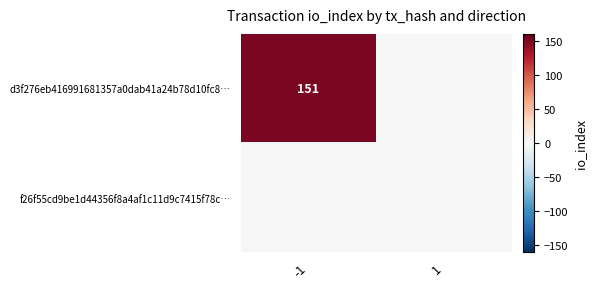

The d3f276eb416991681357a0dab41a24b78d10fc8… series shows 100 at -1. True or false?

False